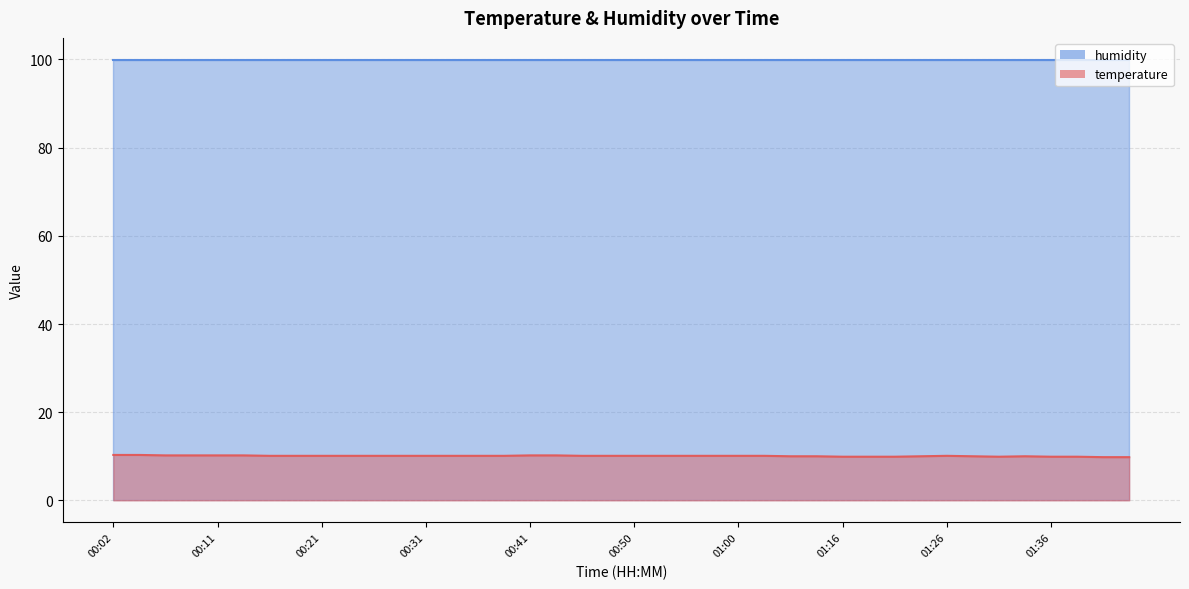

What is the ratio of the value at 00:16 to the value at 00:02?

1.0